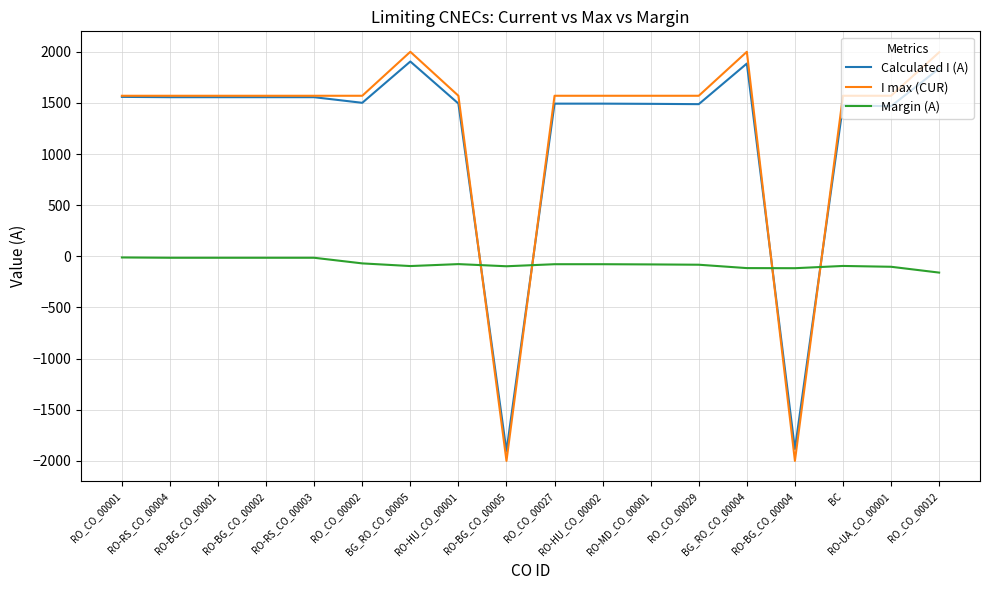

How many times do Margin (A) and Calculated I (A) cross each other?

4